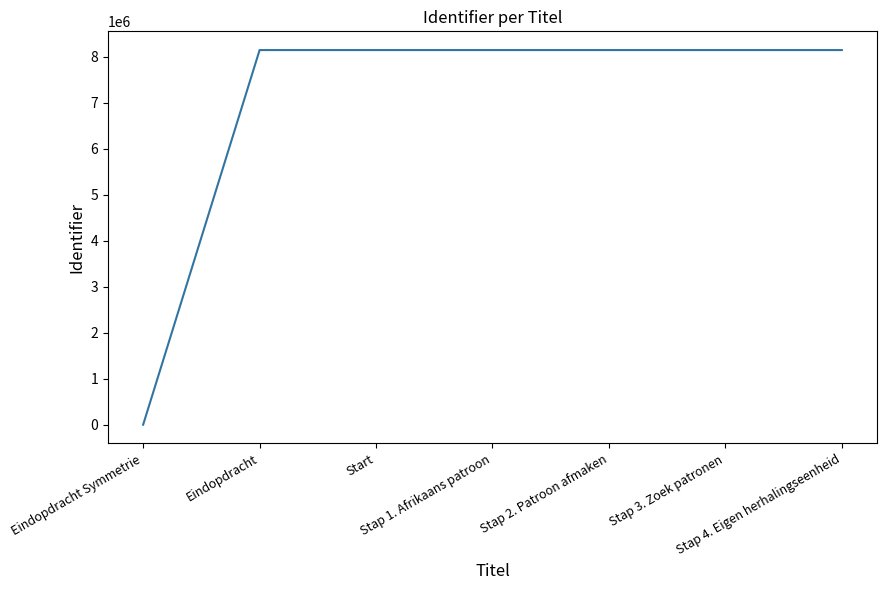

What is the sum of the values at Stap 1. Afrikaans patroon and Stap 4. Eigen herhalingseenheid?

16282930